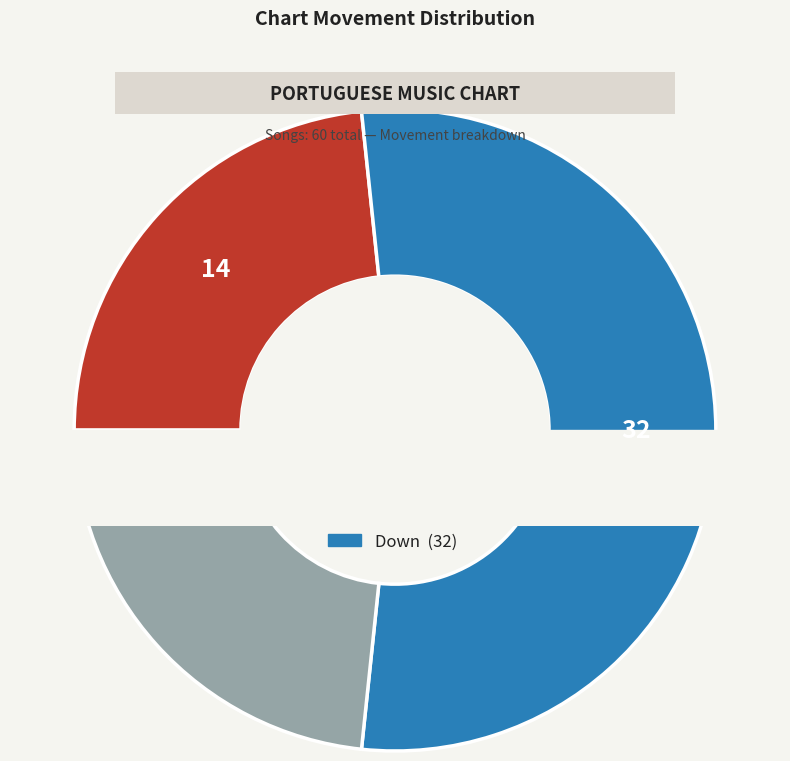

Count the number of slices in the pie.

3